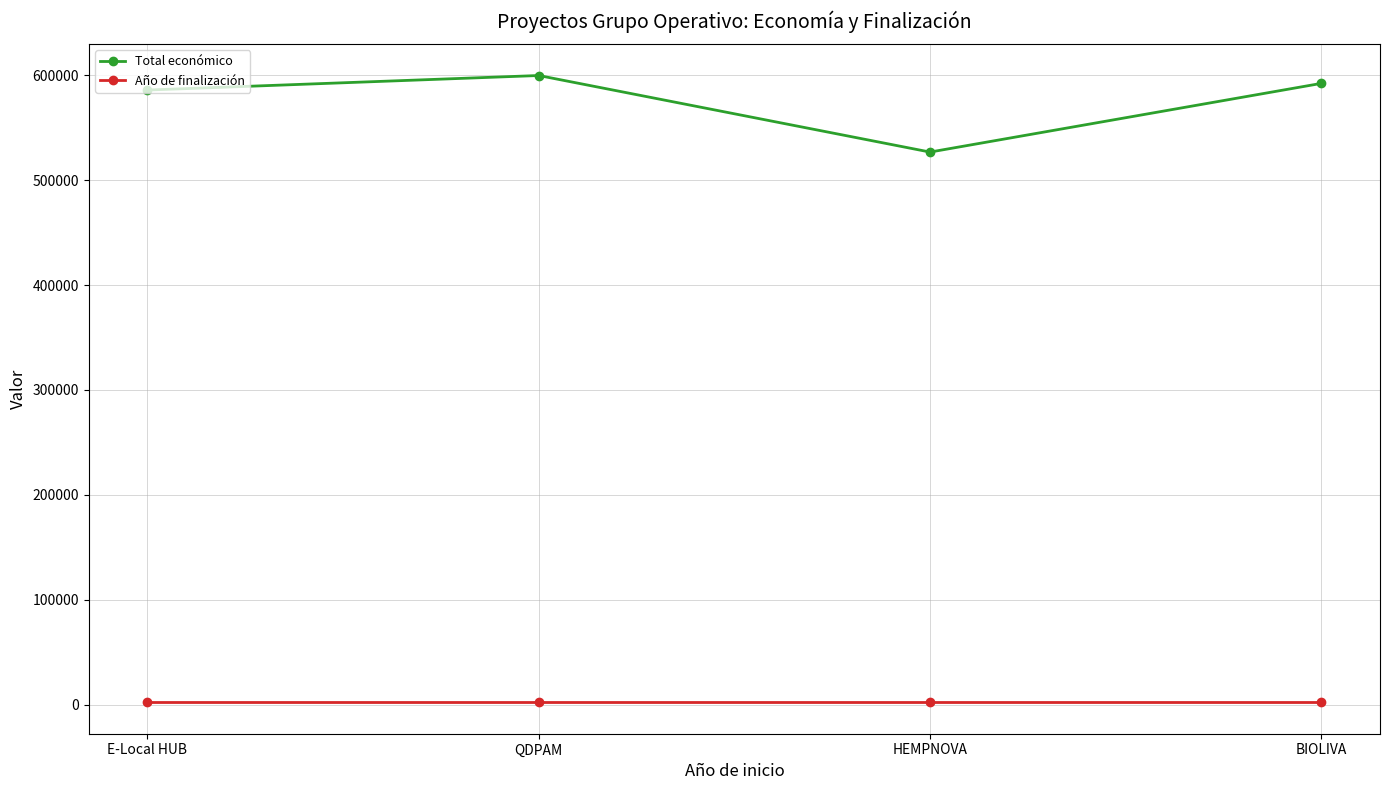

Is the value of Año de finalización at E-Local HUB greater than the value of Total económico at HEMPNOVA?

No